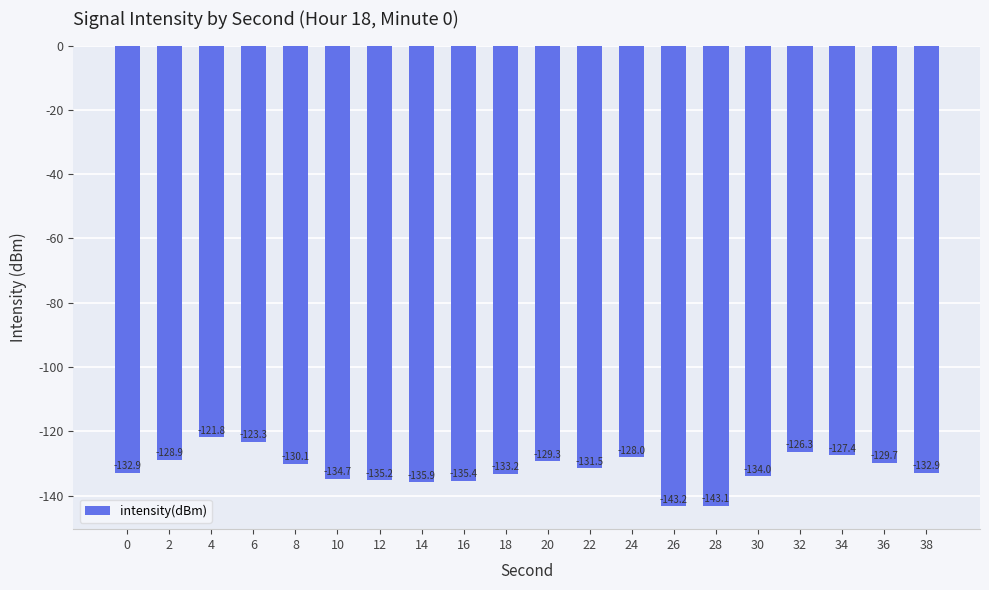

The value at 24 is -128.0. True or false?

True